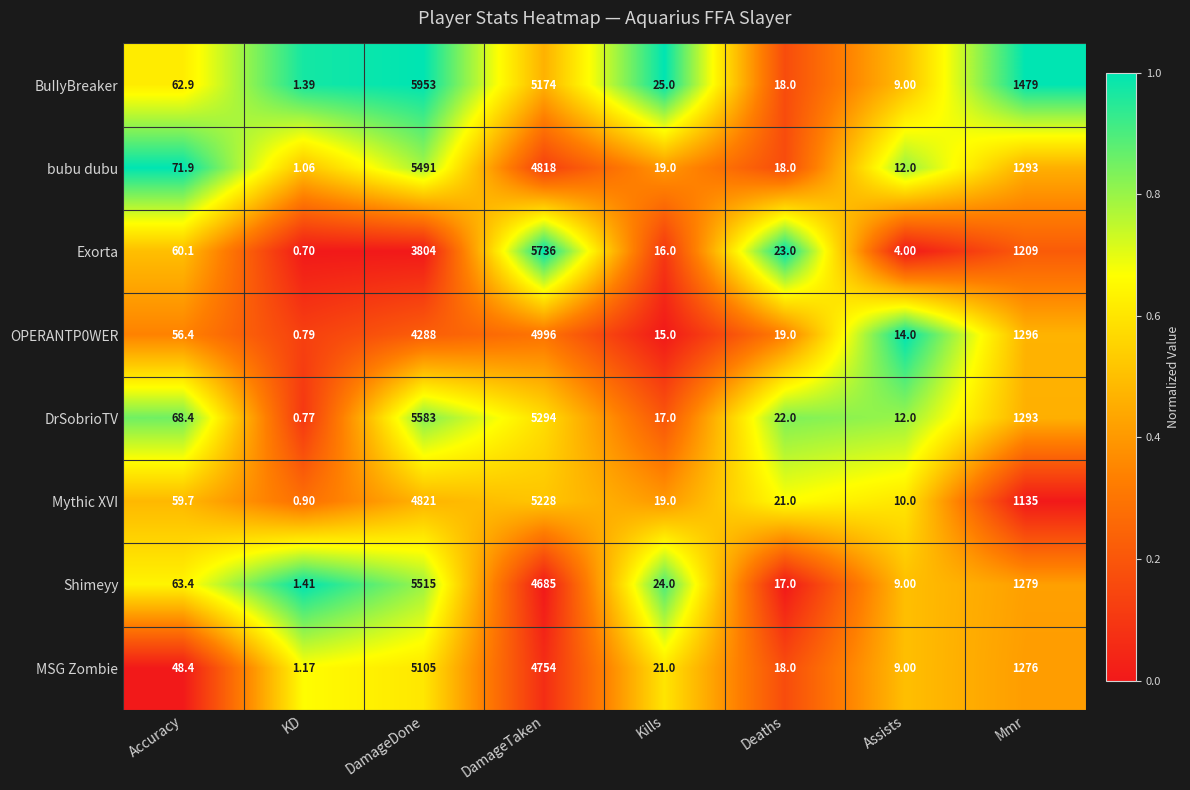

Where does the DrSobrioTV series first go above 68?

Accuracy